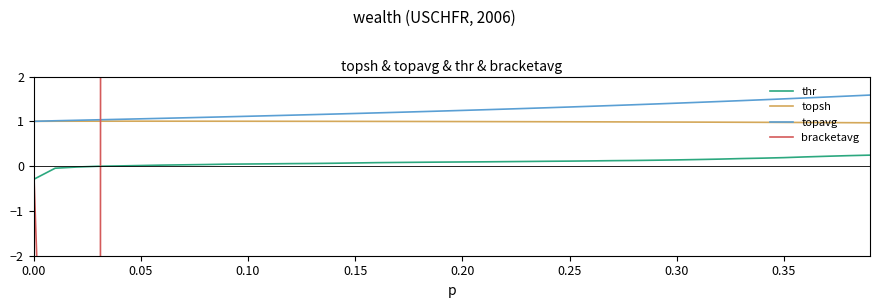

Which series has the widest spread of values?

bracketavg